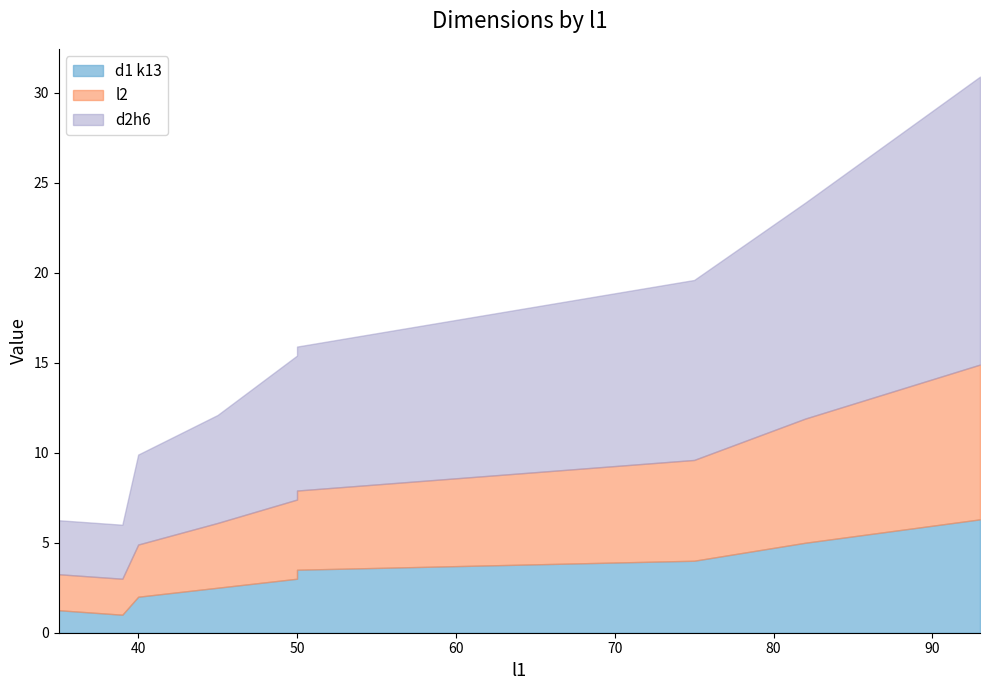

Which series has the widest spread of values?

d2h6